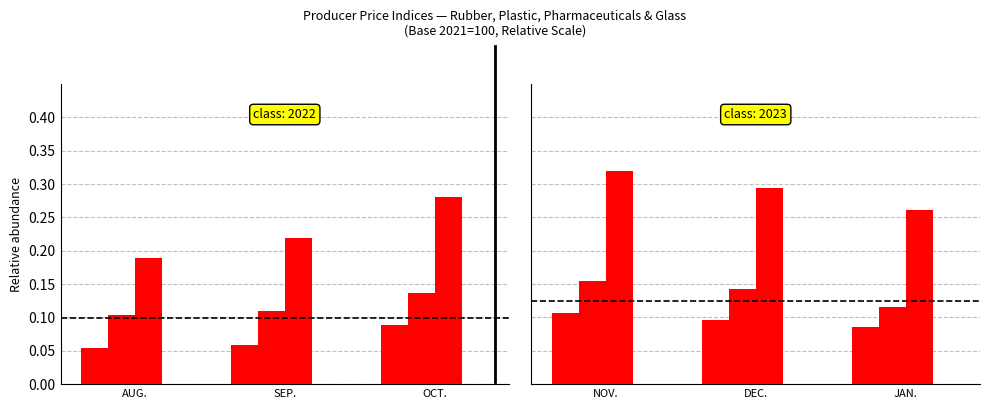

Rank the series at NOV. from highest to lowest value.

Plastic Products, Rubber Products, Pharmaceuticals, Glass and Glass Products